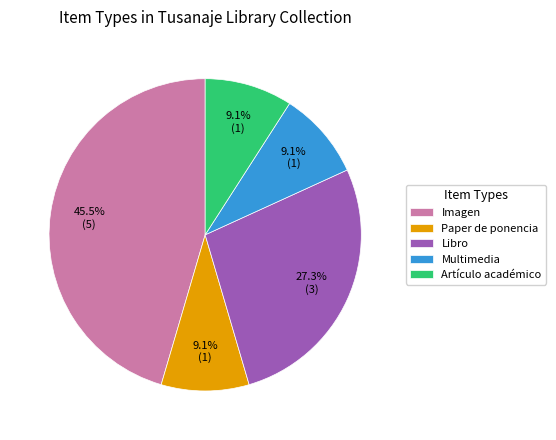

Is Imagen the majority of the pie?

No